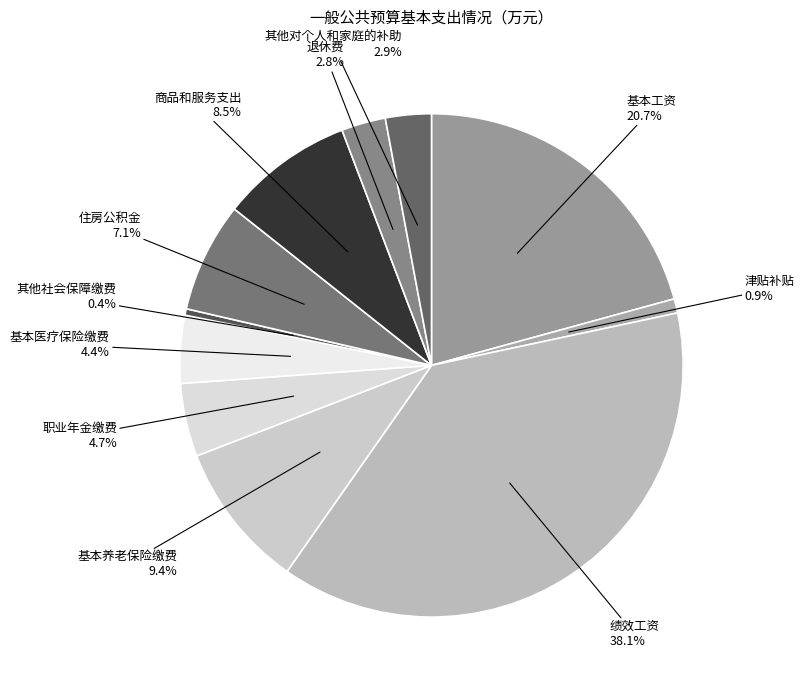

Does any single category account for the majority?

No